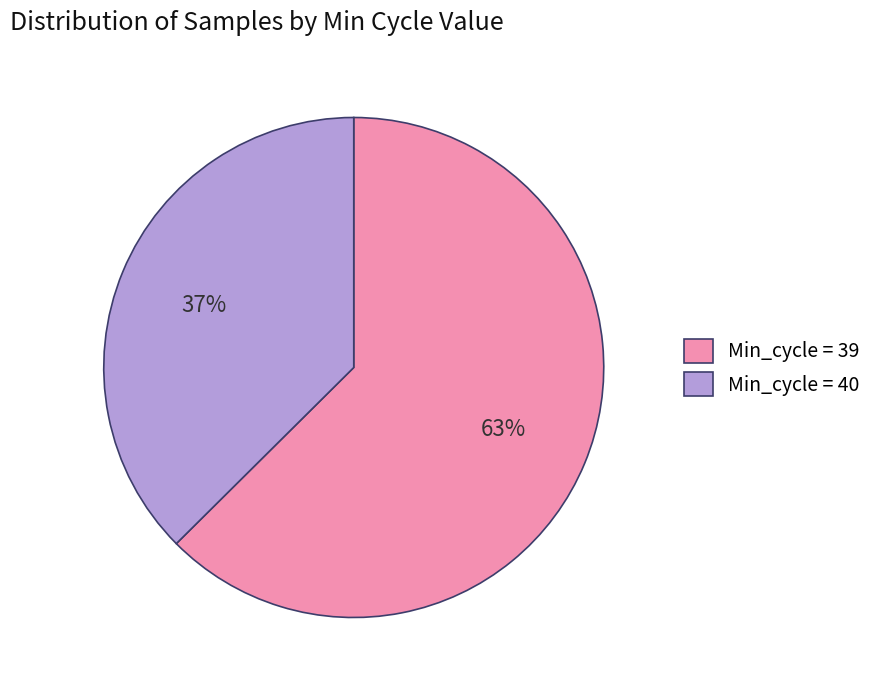

To the nearest percent, what is the average slice percentage?

50%